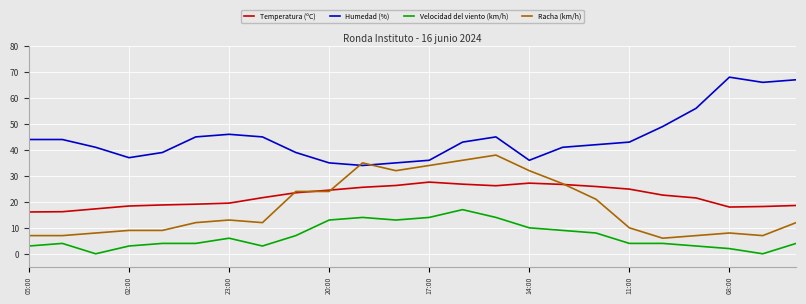

Rank the series by their maximum value, from lowest to highest.

Velocidad del viento (km/h), Temperatura (ºC), Racha (km/h), Humedad (%)